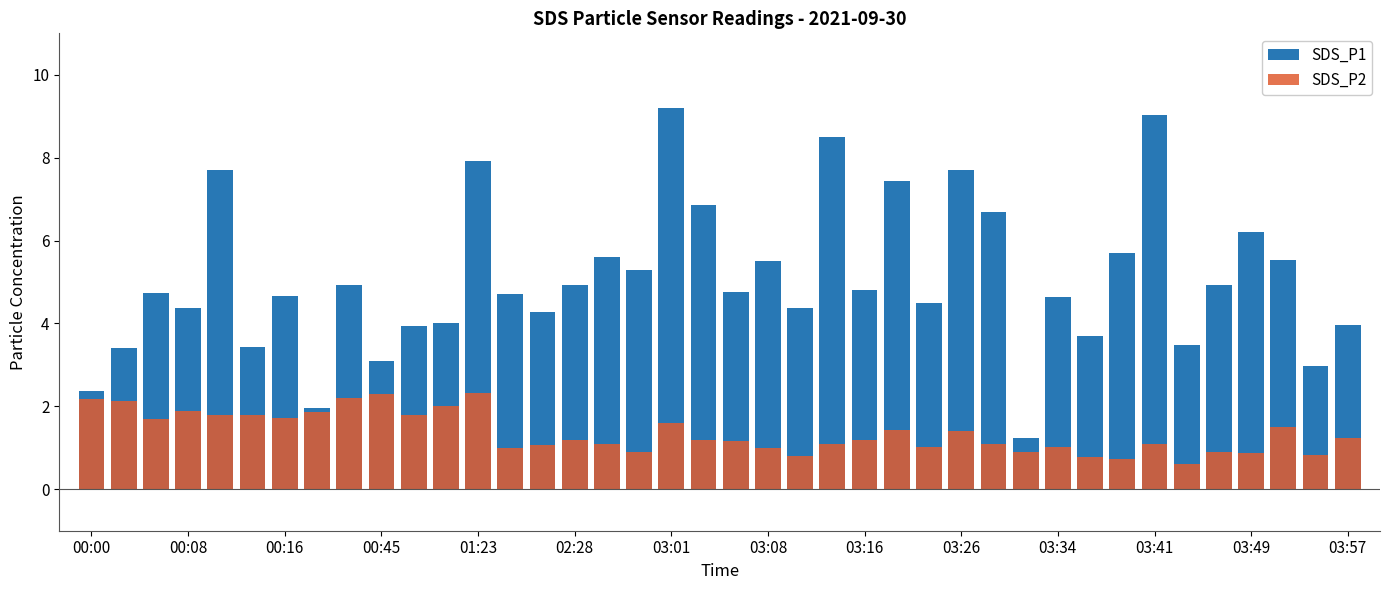

The SDS_P2 series shows 0.9 at 35. True or false?

True